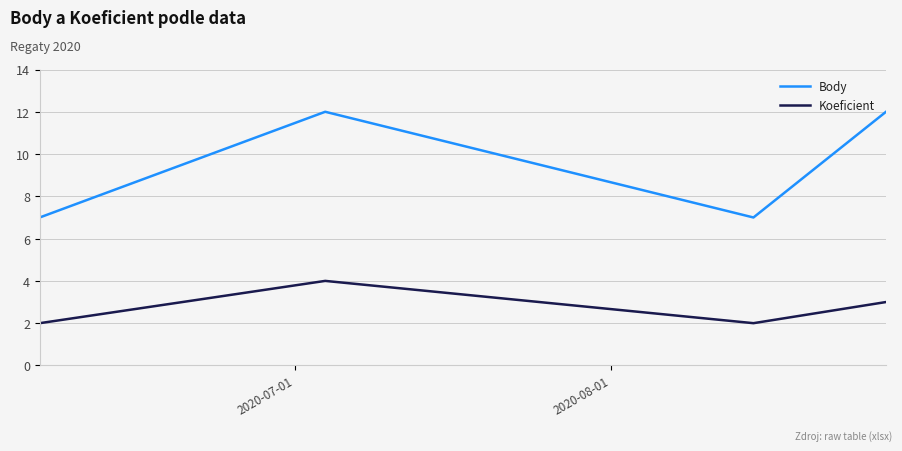

Which series has the widest spread of values?

Body